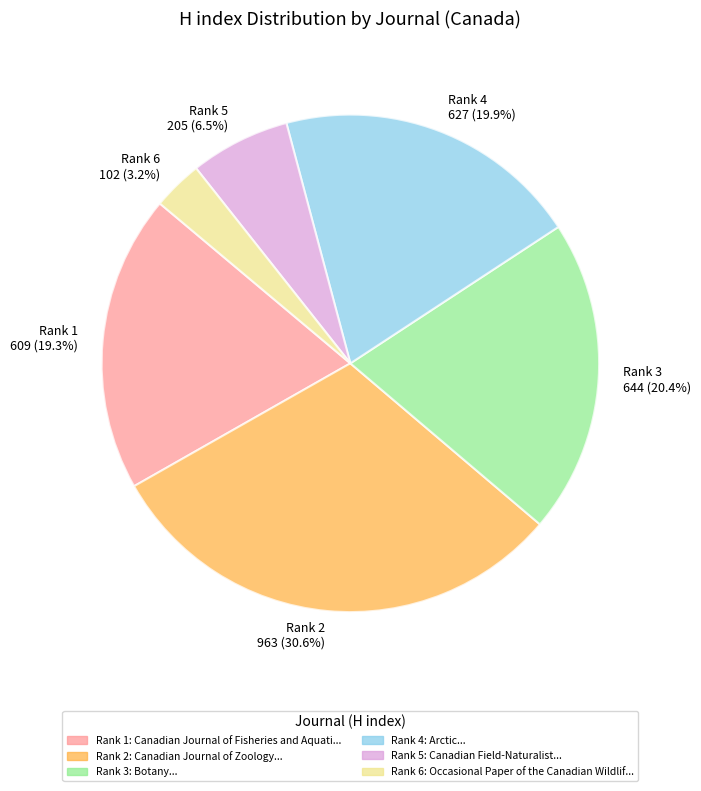

How many slices are in this pie chart?

6